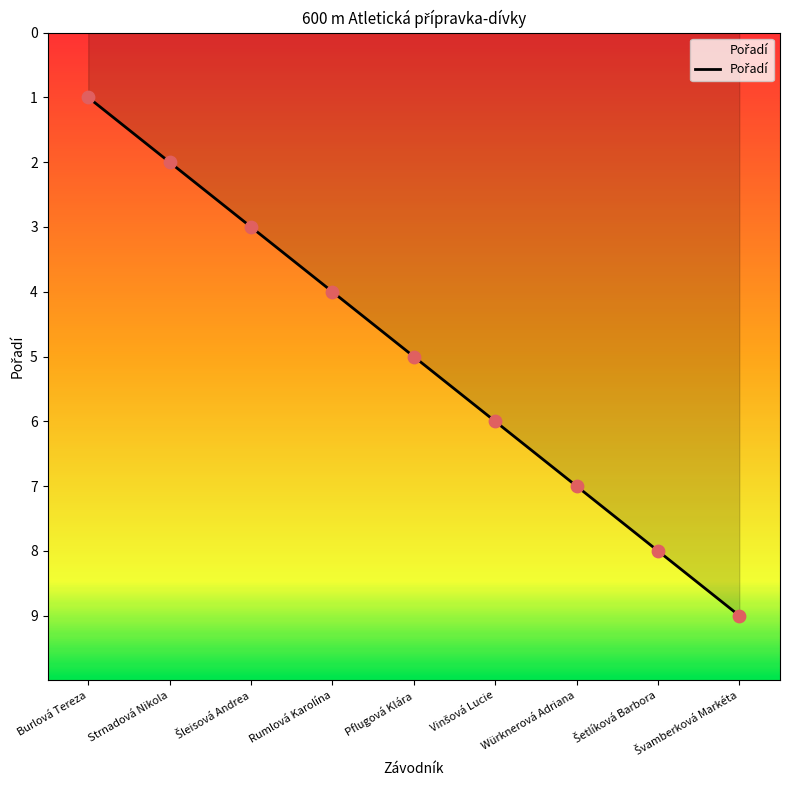

Approximately how many times larger is the value at Würknerová Adriana compared to Strnadová Nikola?

3.5